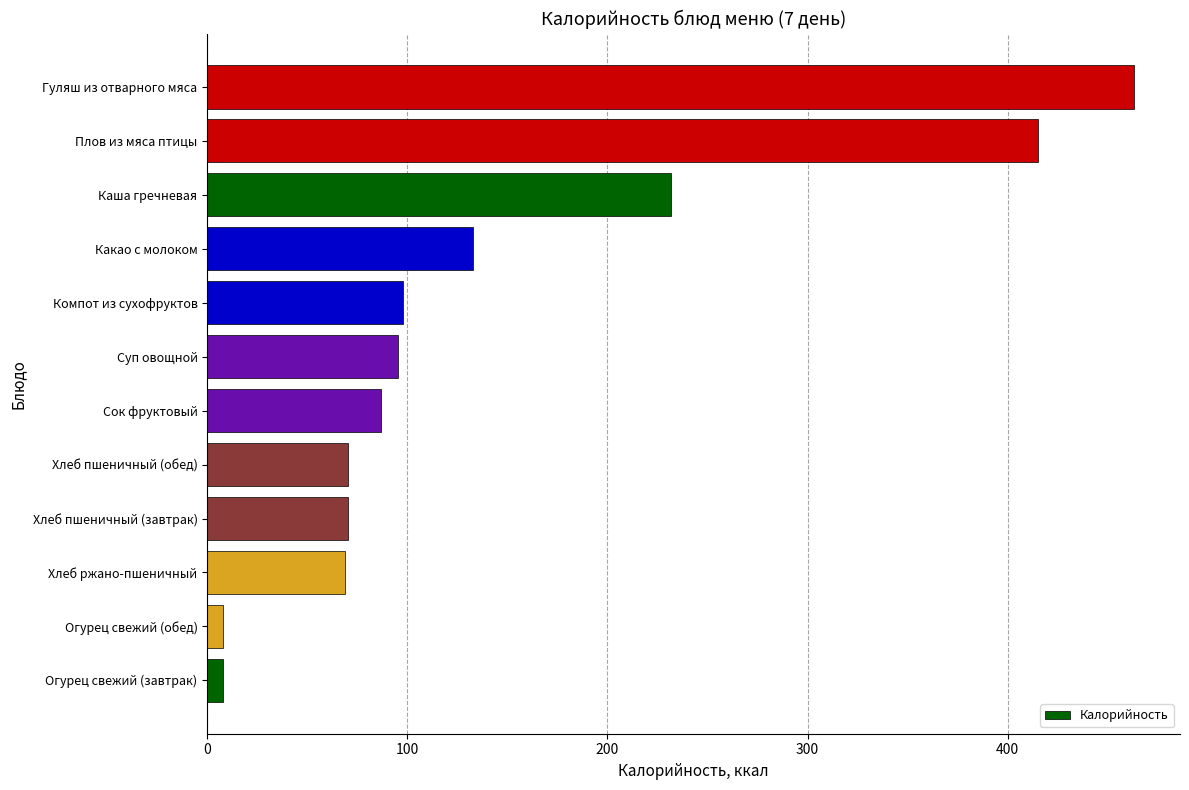

The value at Какао с молоком is 132.7. True or false?

True